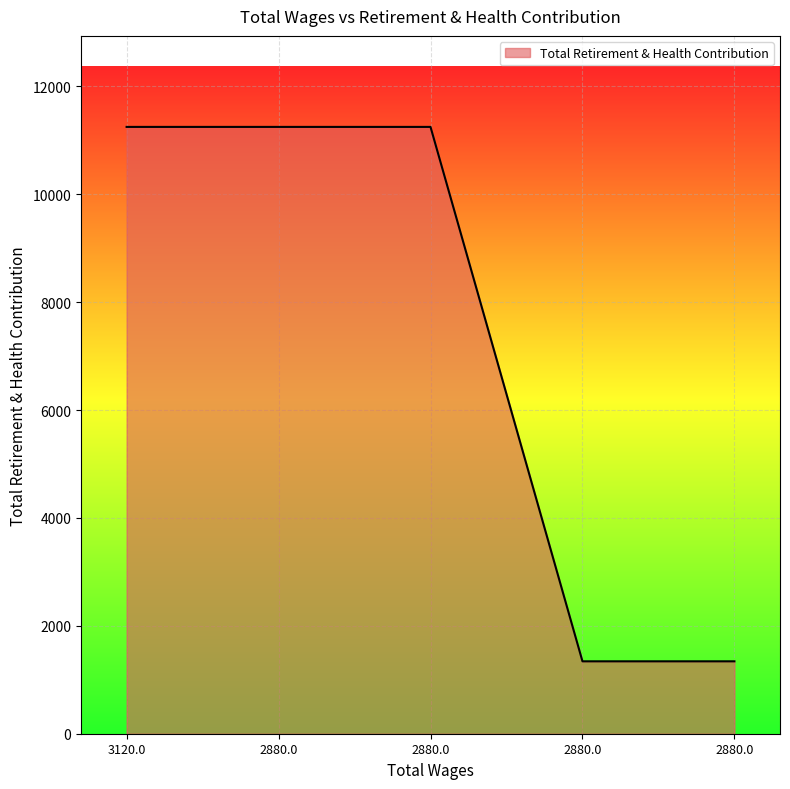

Approximately how many times larger is the value at 2880.0 compared to 2880.0?

1.0